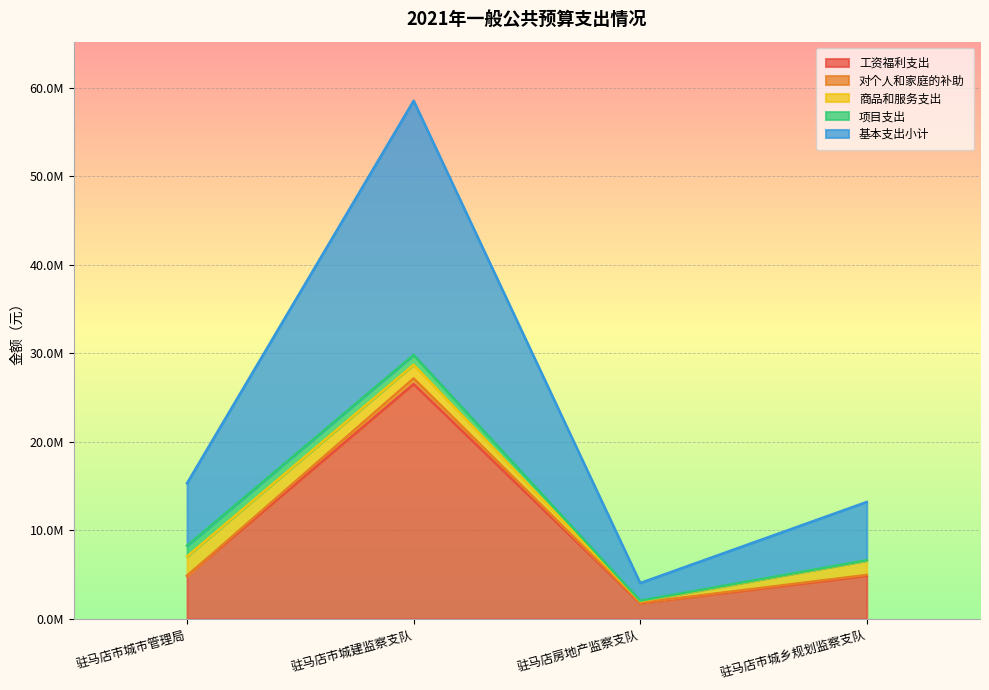

List the labels in order of 基本支出小计 value, smallest first.

驻马店房地产监察支队, 驻马店市城乡规划监察支队, 驻马店市城市管理局, 驻马店市城建监察支队